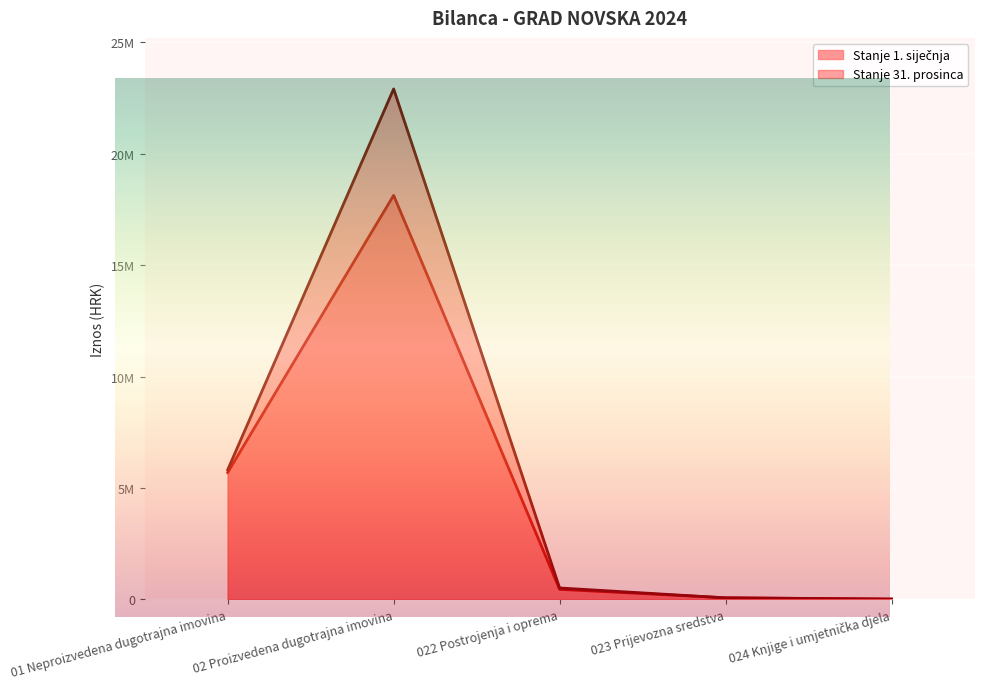

Which category has the lowest value in the Stanje 31. prosinca series?

024 Knjige i umjetnička djela